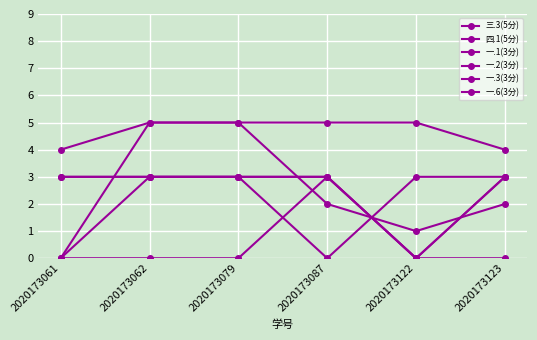

Between 2020173061 and 2020173087, which series saw the biggest shift?

四.1(5分)